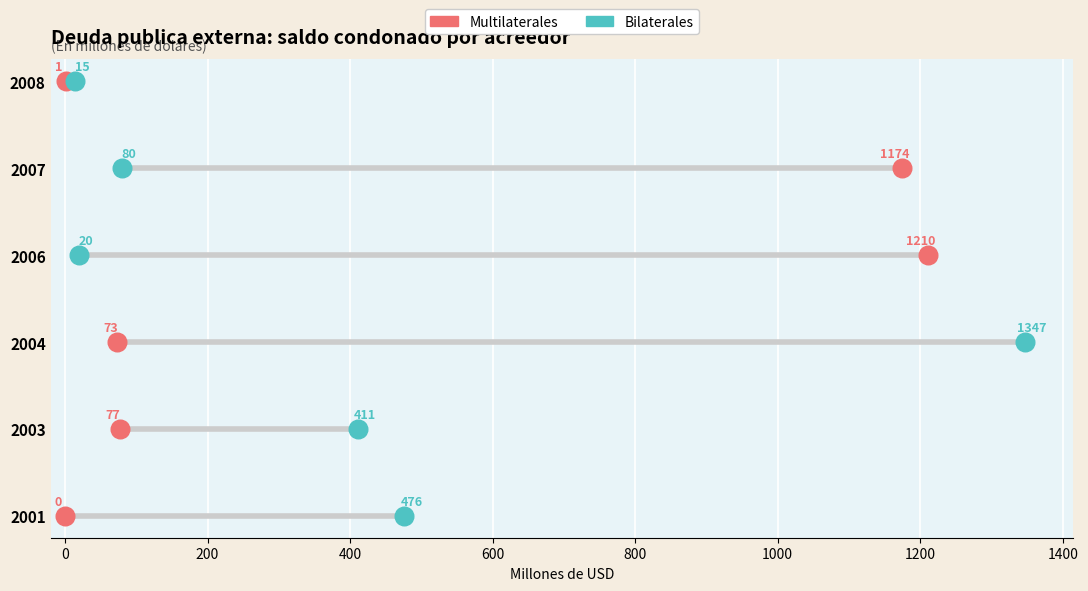

What are all the series names shown in the legend?

Multilaterales, Bilaterales